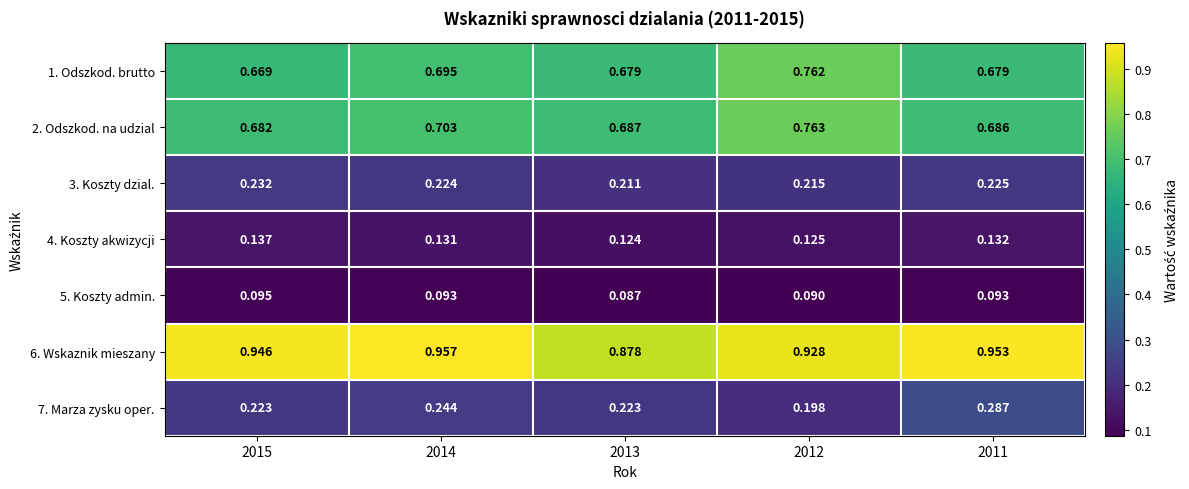

Is the value of 3. Koszty dzial. at 2012 greater than the value of 2. Odszkod. na udzial at 2013?

No